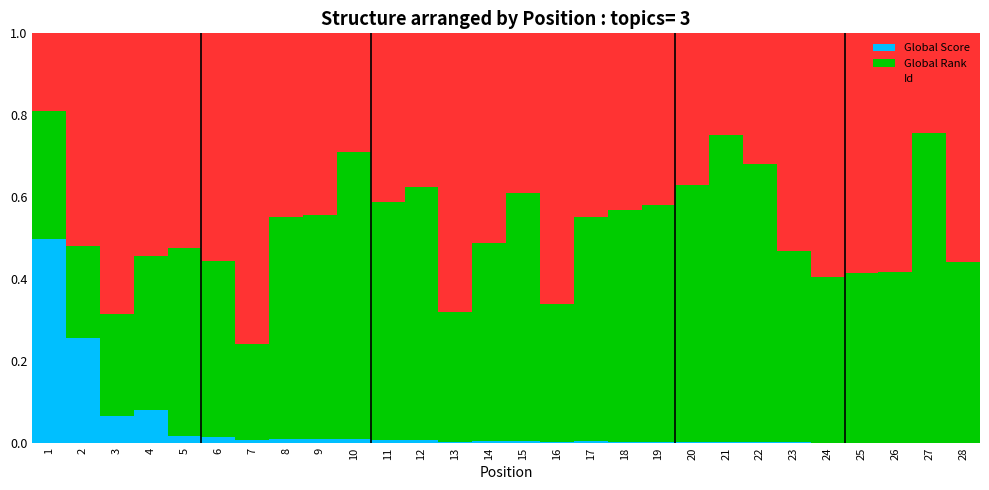

True or false: Global Score has a value of 0.0 at 16.

True